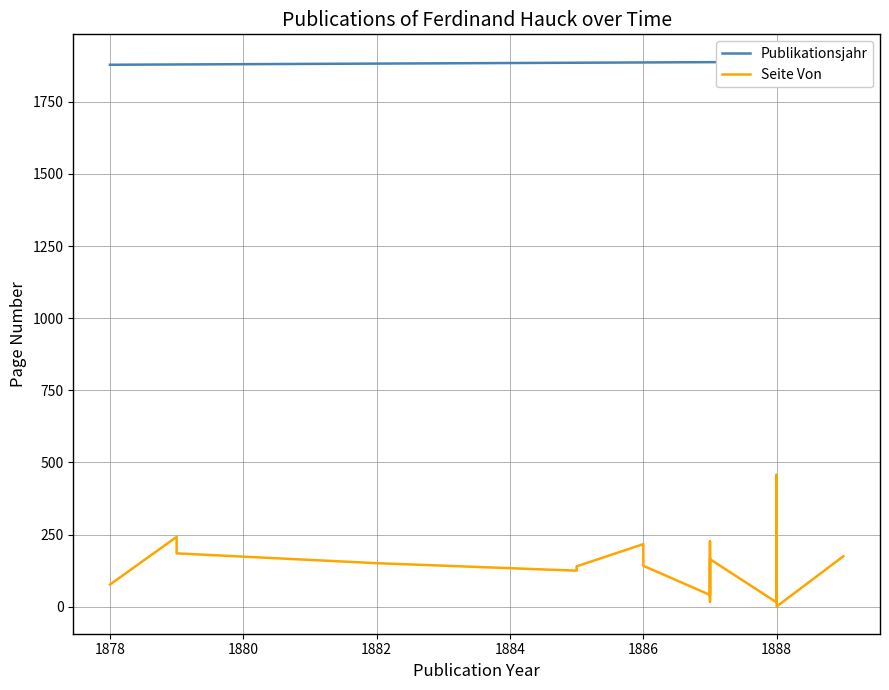

Reading left to right, list all the values displayed in this chart.

Publikationsjahr: 1878	1879	1879	1882	1885	1885	1886	1886	1887	1887	1887	1887	1887	1887	1888	1888	1888	1888	1888	1889
Seite Von: 77	242	185	151	125	140	217	142	41	122	226	171	18	165	15	17	86	457	1	175